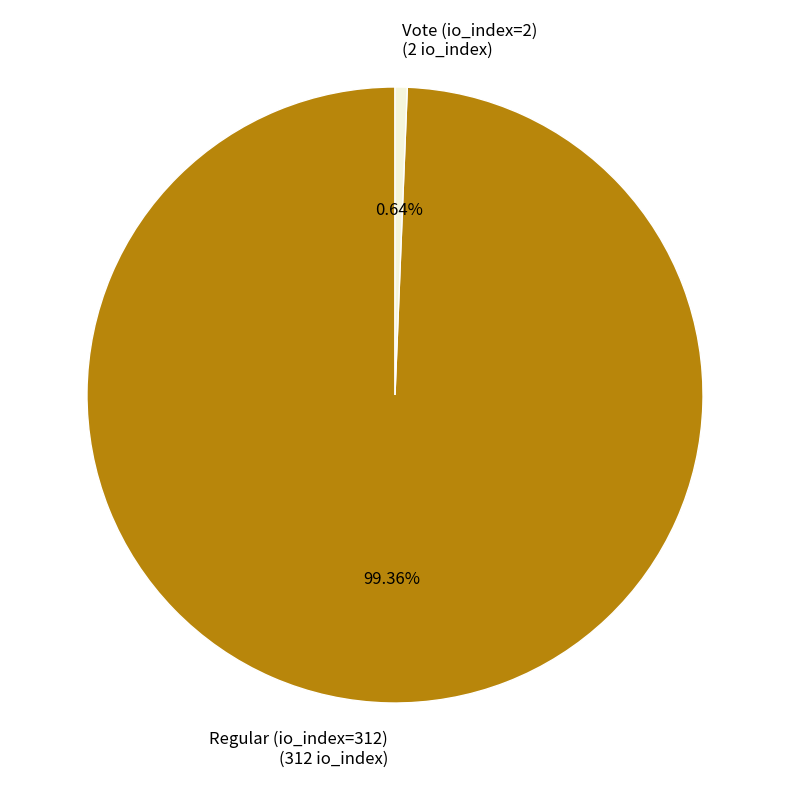

What portion of the pie excludes Vote (io_index=2)?

99.4%